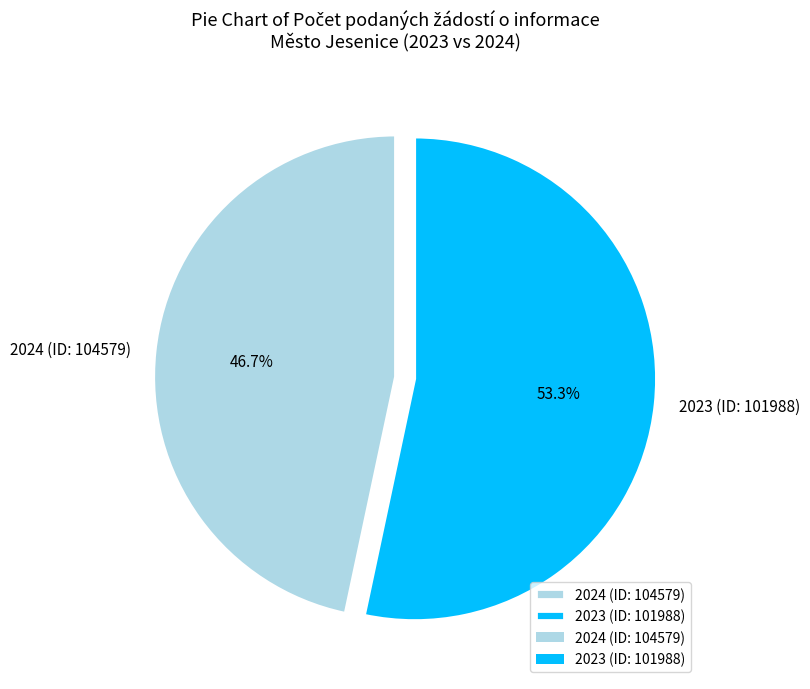

To the nearest percent, what percentage of the pie is 2023 (ID: 101988)?

53%